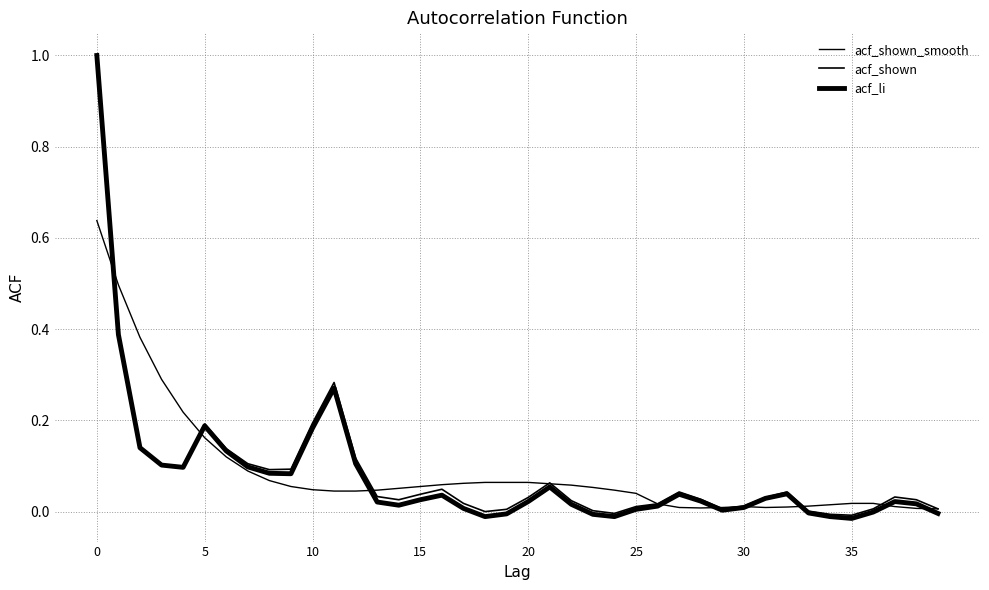

Which category has the lowest value in the acf_shown series?

35